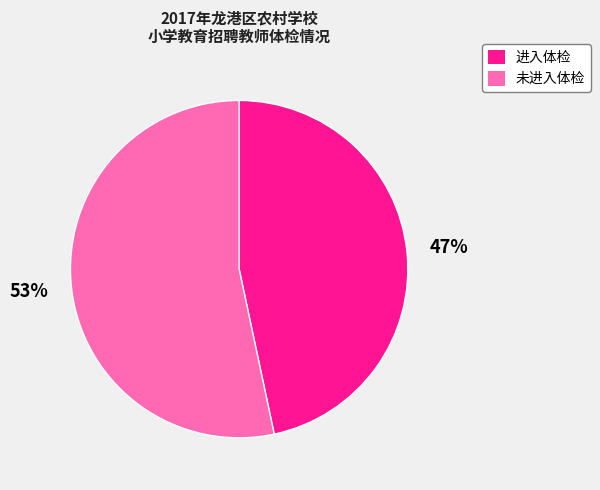

Is it true that 进入体检 is 47% of the pie?

True